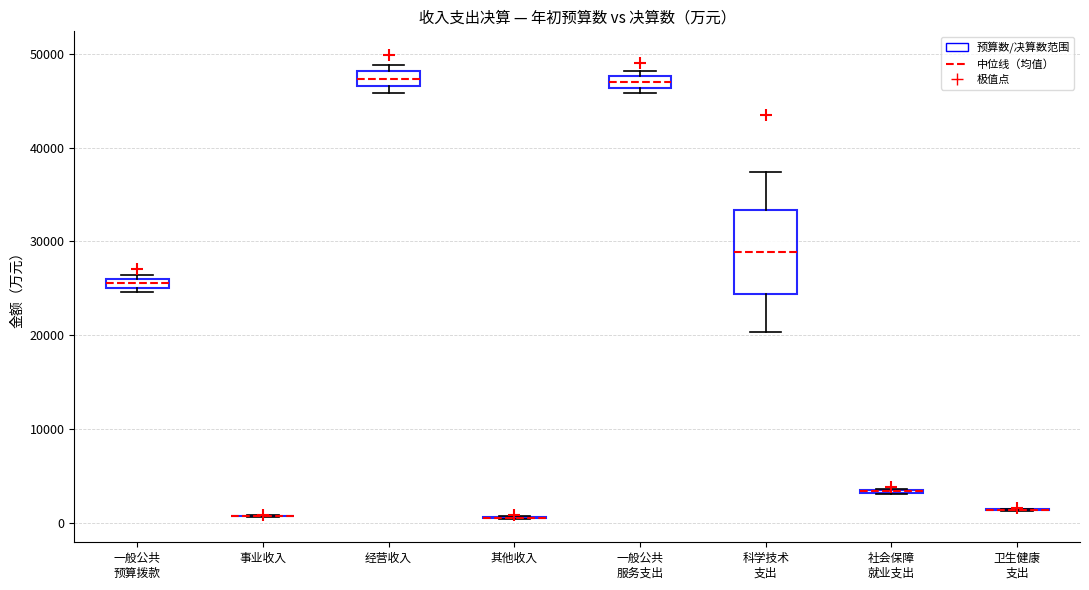

Which box is the tallest, from its lower edge to its upper edge?

科学技术 支出